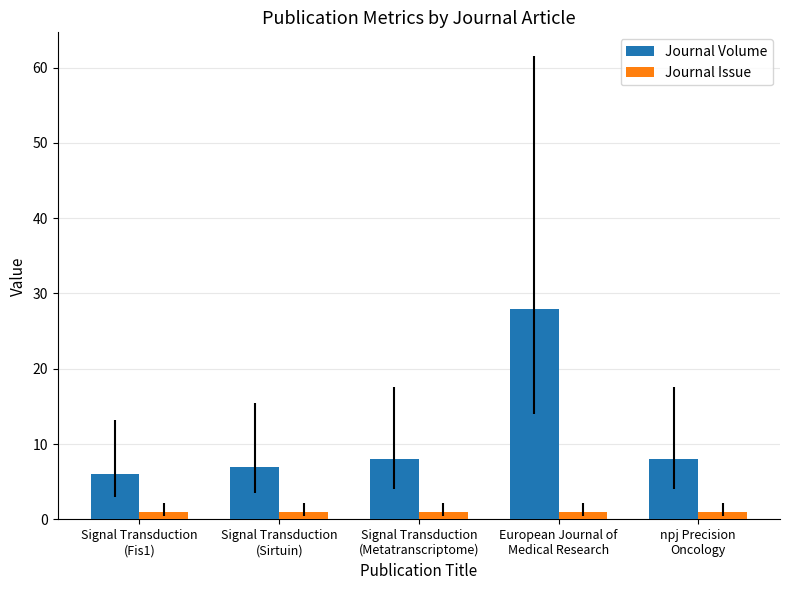

How many groups of bars are there?

5